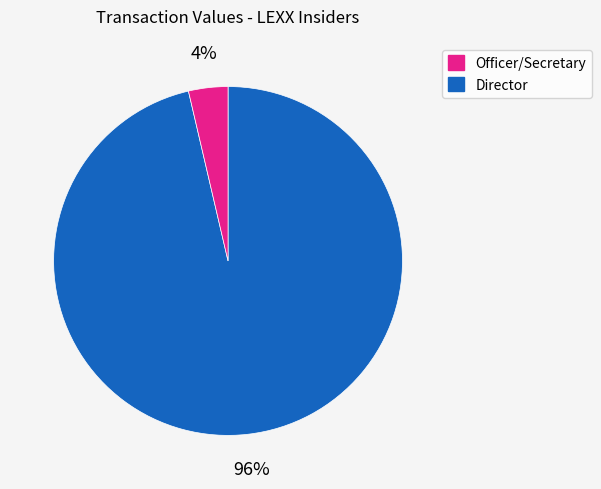

To the nearest percent, what is the average slice percentage?

50%